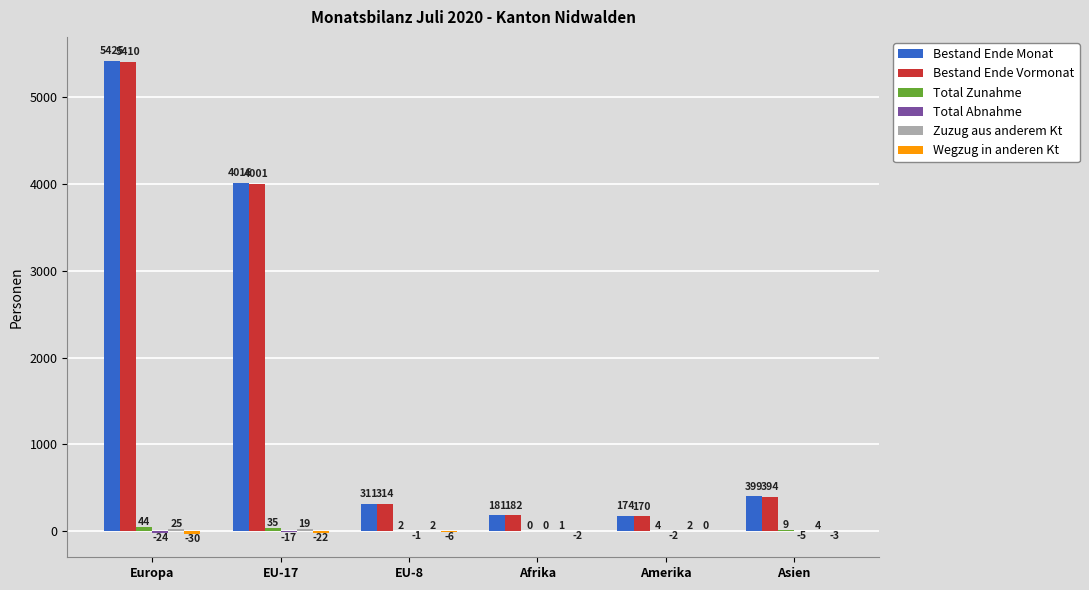

Which series changed the most between Afrika and Asien?

Bestand Ende Monat